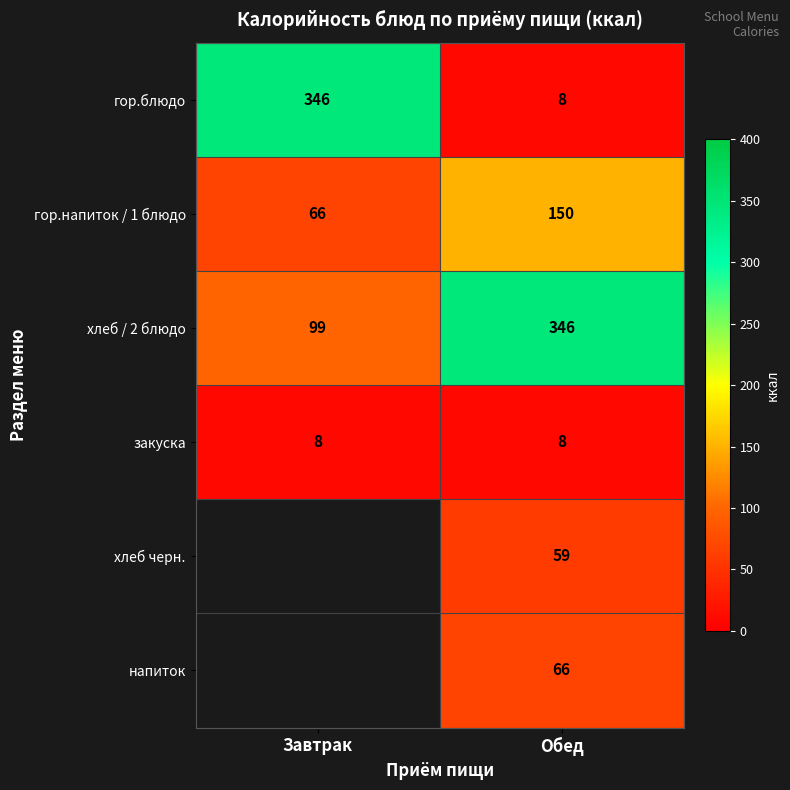

True or false: хлеб / 2 блюдо has a value of 346 at Обед.

True